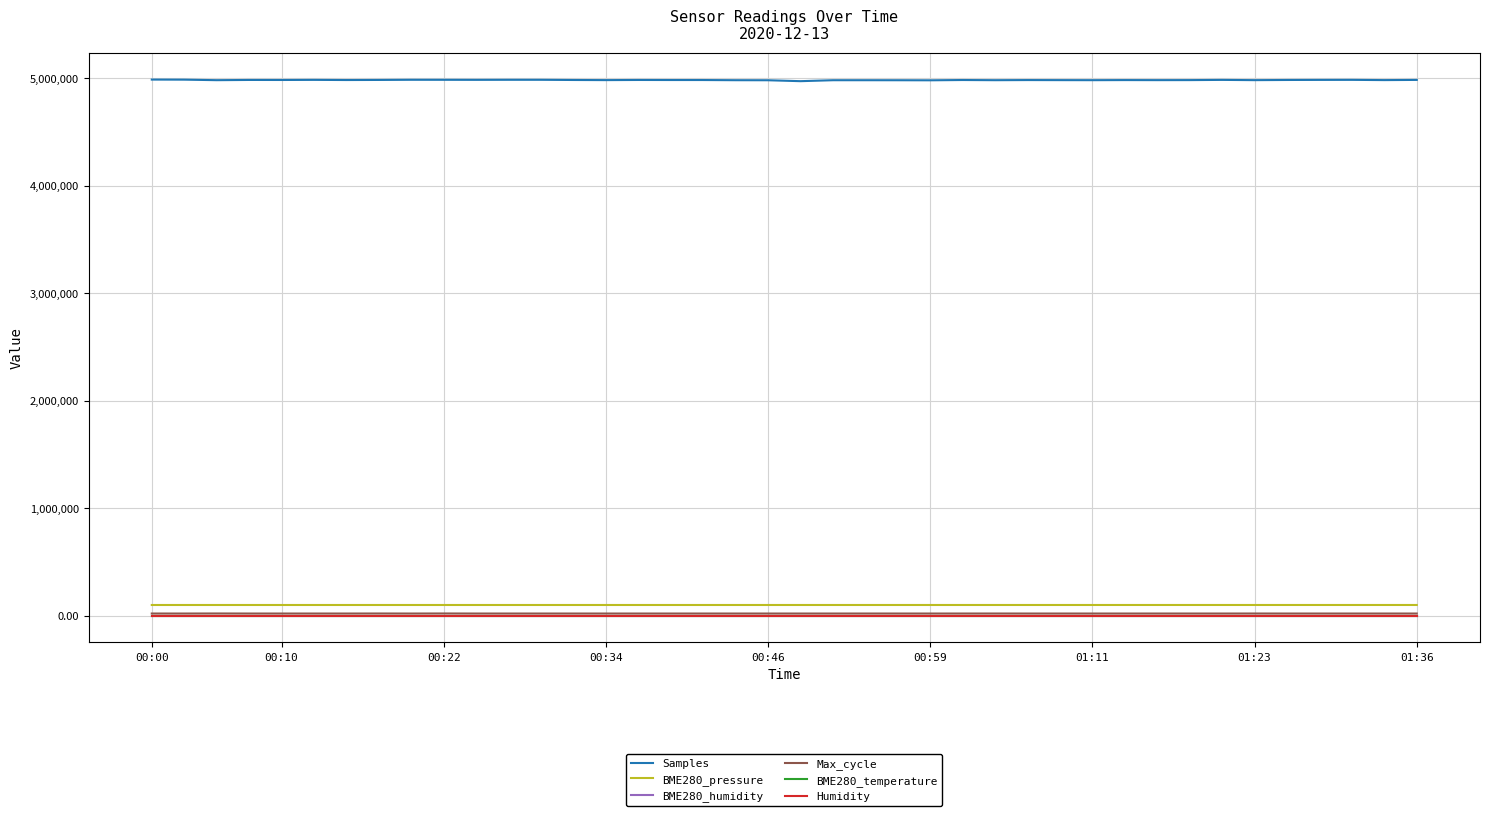

Is this an area chart (filled region under the line)?

No